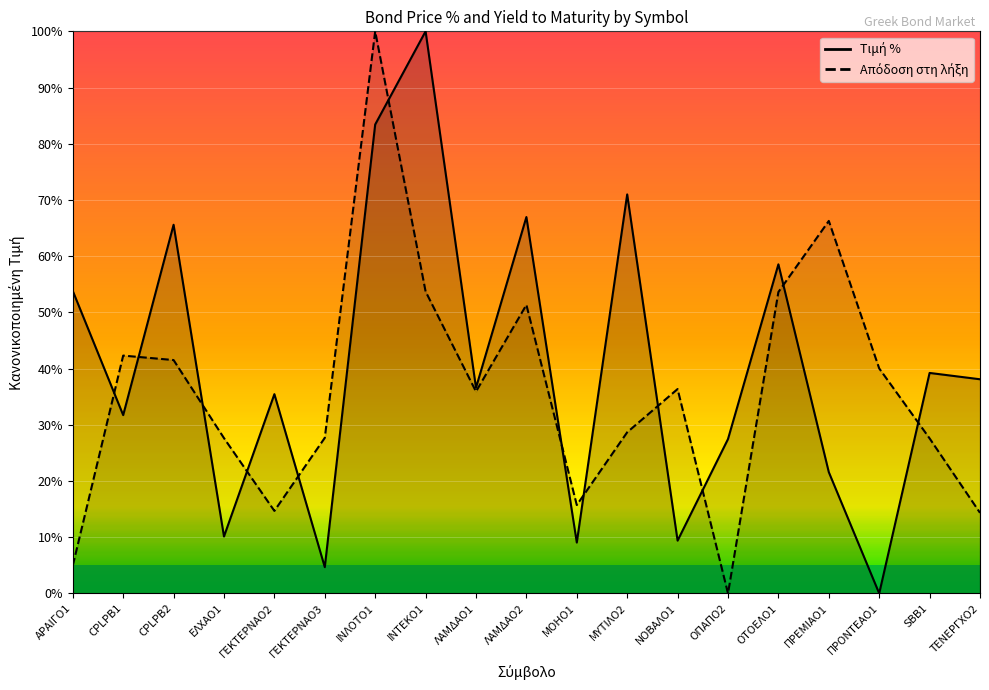

What is the difference between the Τιμή % values at ΕΛΧΑΟ1 and ΓΕΚΤΕΡΝΑΟ3?

5.5